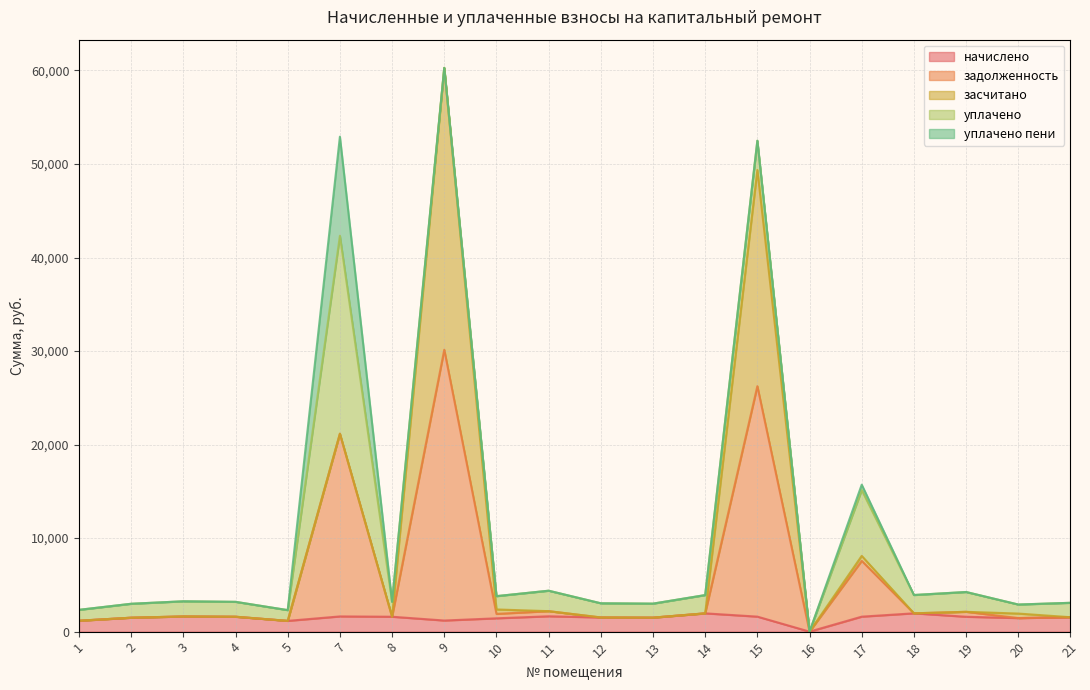

Which series changed the most between 4 and 19?

задолженность